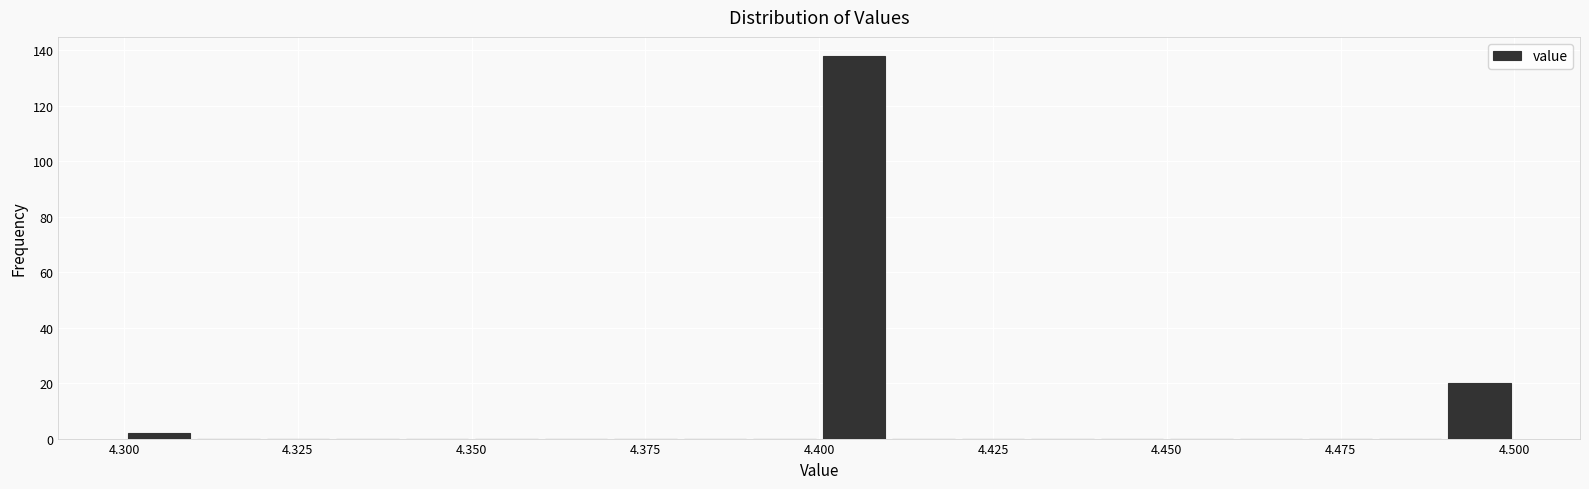

Around what value on the x-axis is the tallest bar? Give the approximate position of its centre, as read against the axis.

4.405